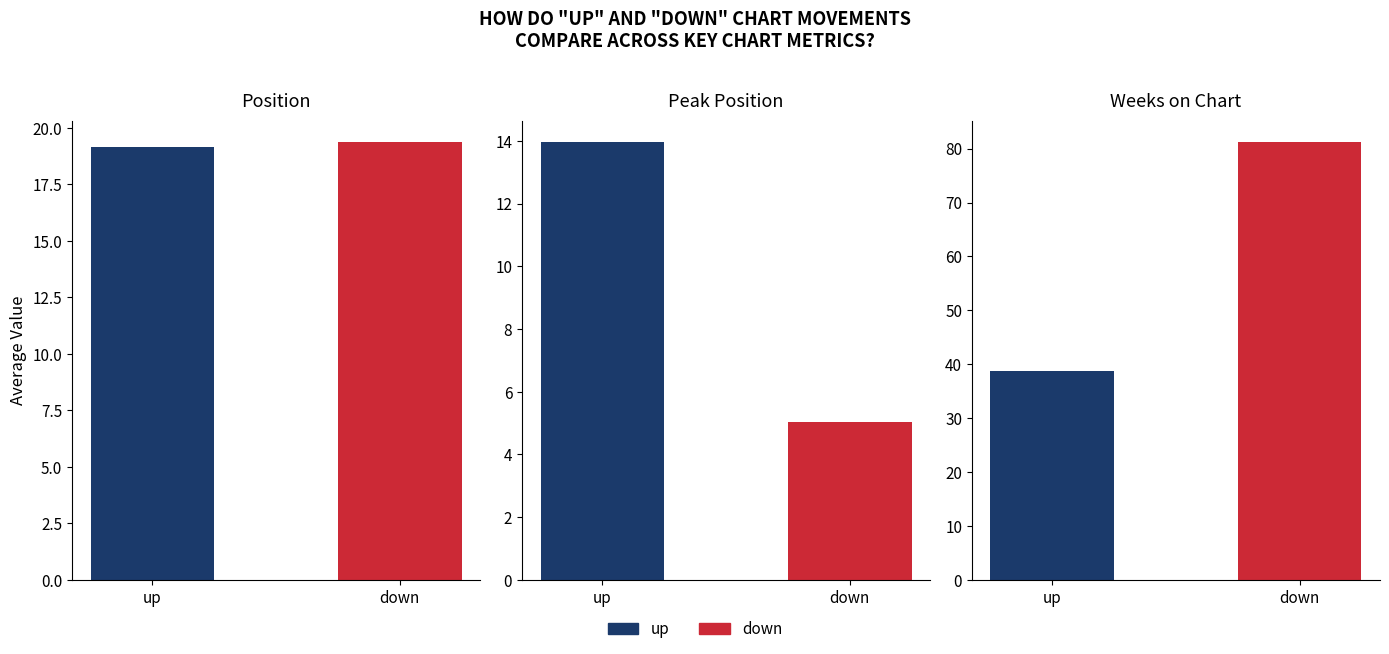

Rank the series by their average value, from highest to lowest.

down, up